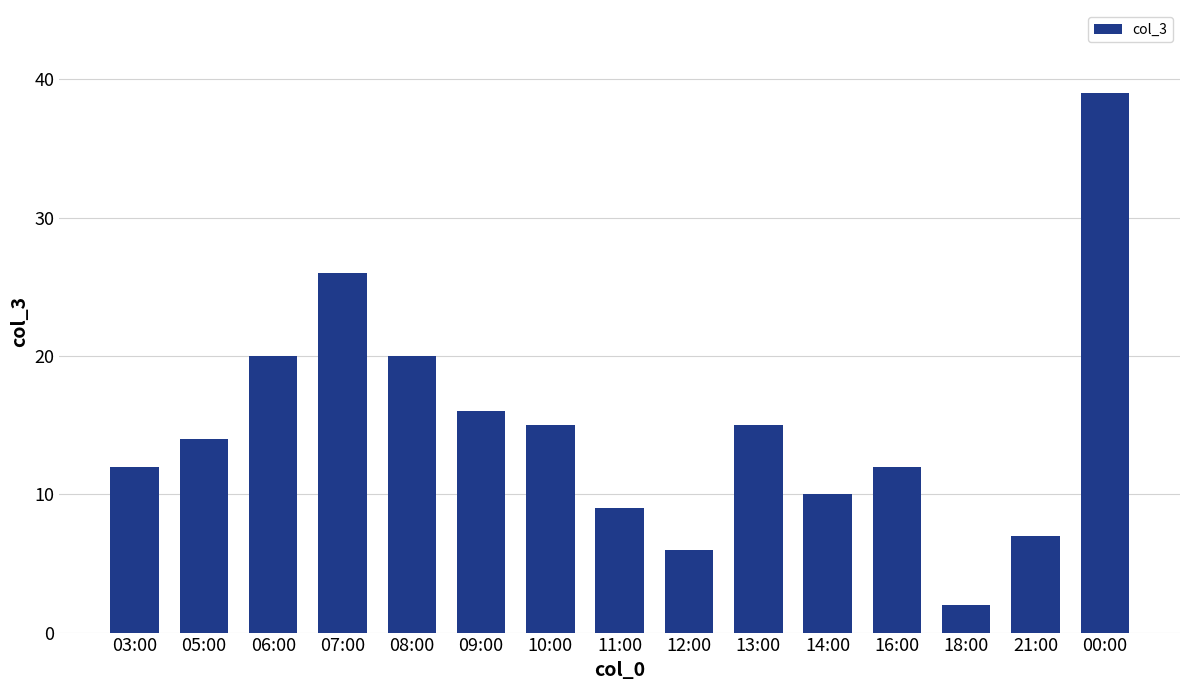

The chart shows a value of 20 at 06:00. True or false?

True